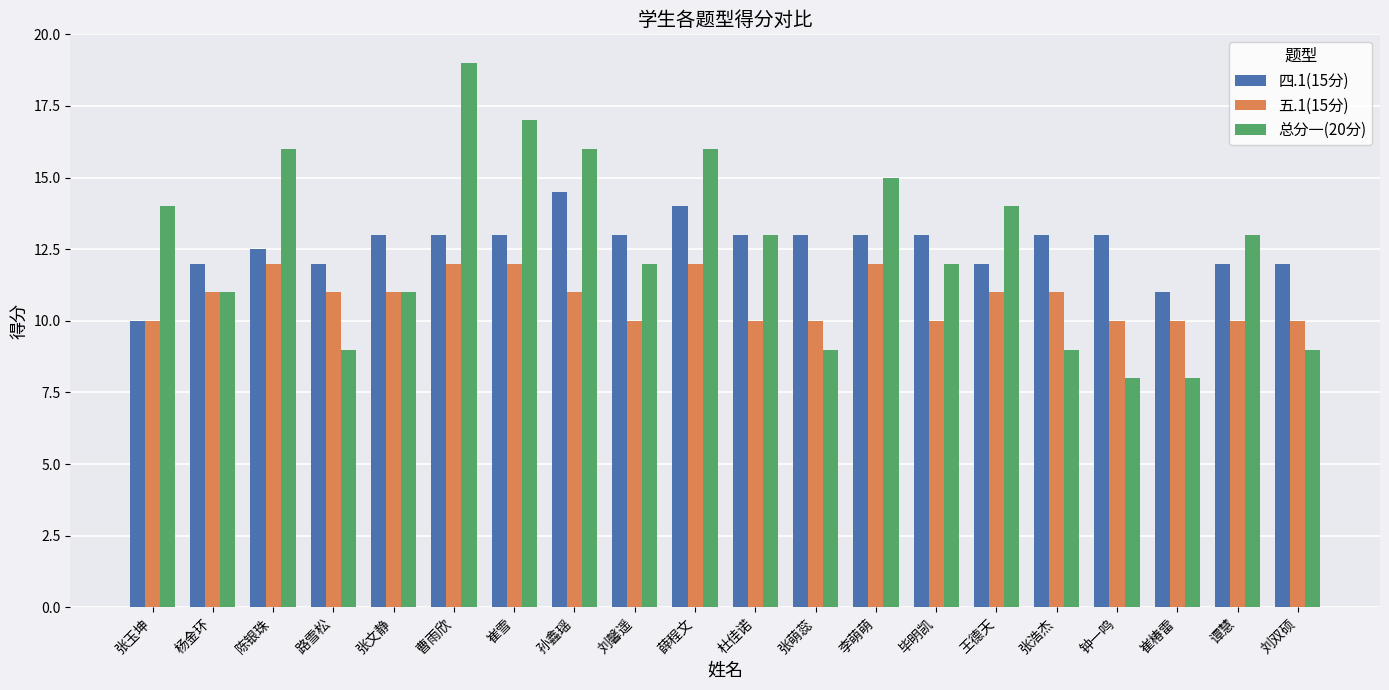

What is the average value of the 四.1(15分) series?

12.6